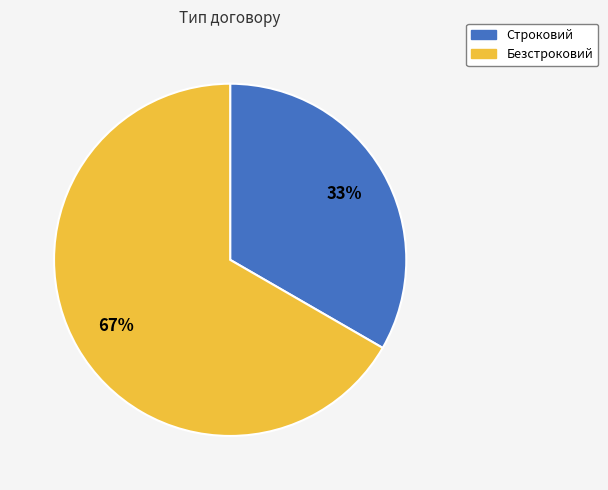

What is the ratio of the value at Строковий to the value at Безстроковий?

0.5